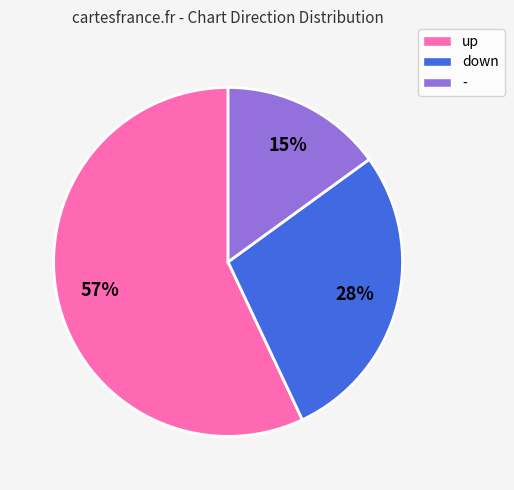

To the nearest percent, what percentage of the pie is up?

57%